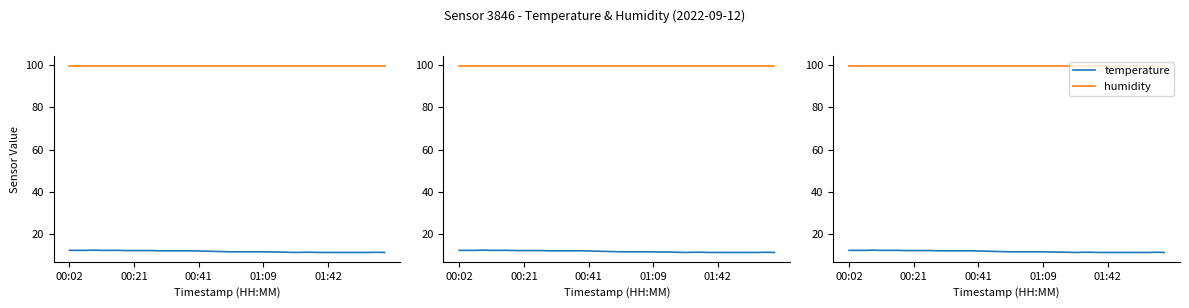

Count the number of data series in this chart.

2